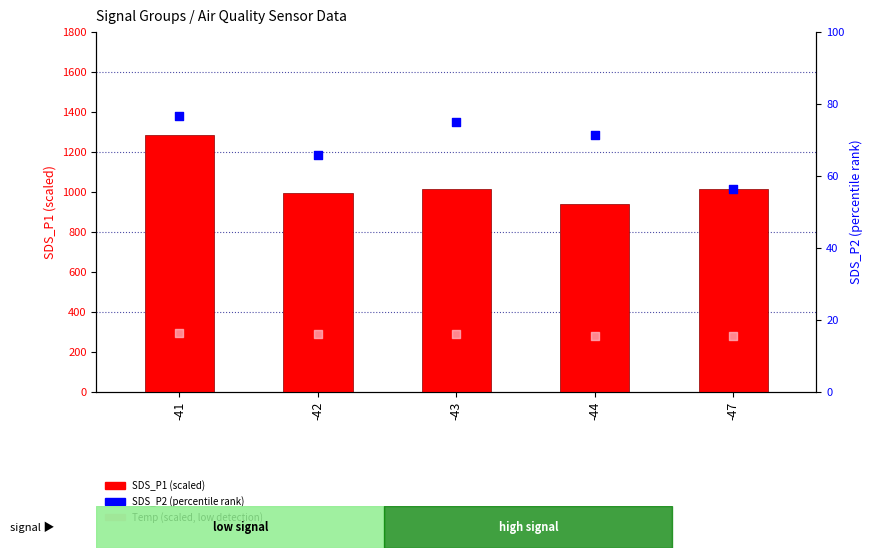

At how many categories does at least one series exceed 471?

5